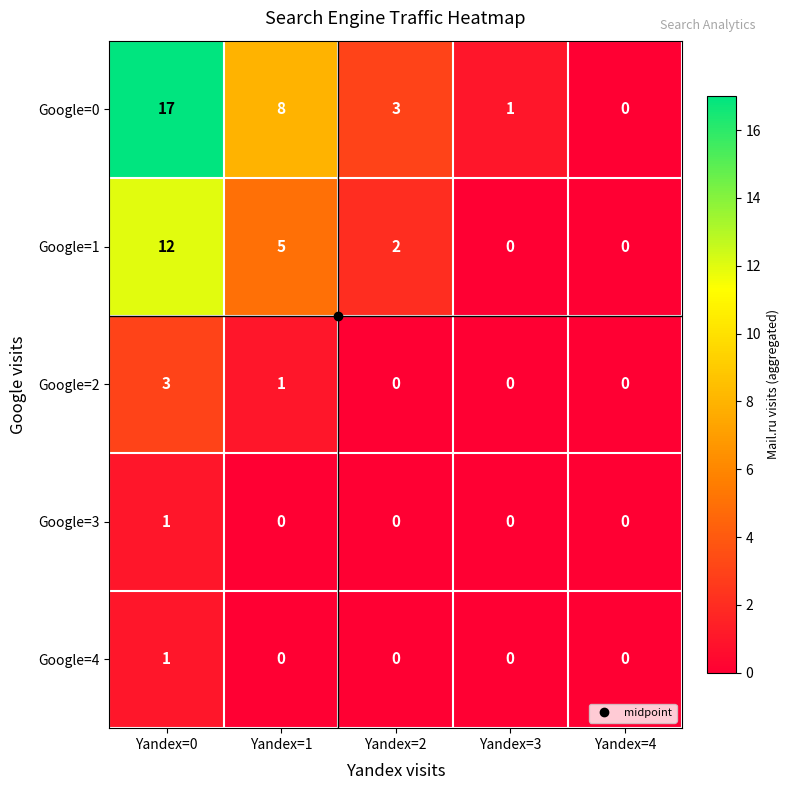

At which category does the chart reach its peak across all series?

Yandex=0